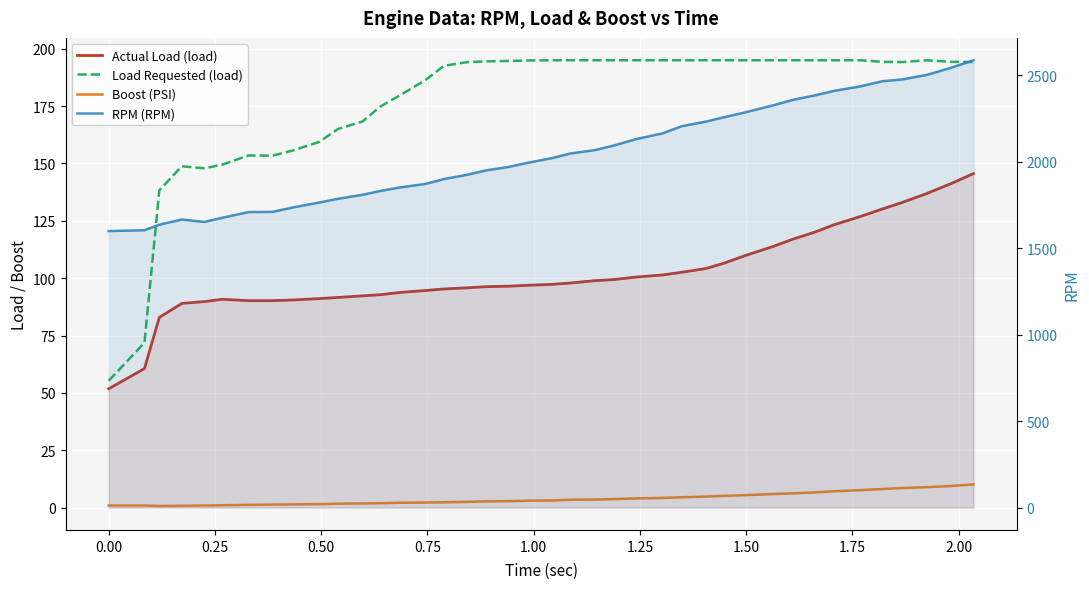

True or false: Boost (PSI) and Actual Load (load) intersect in this chart.

False